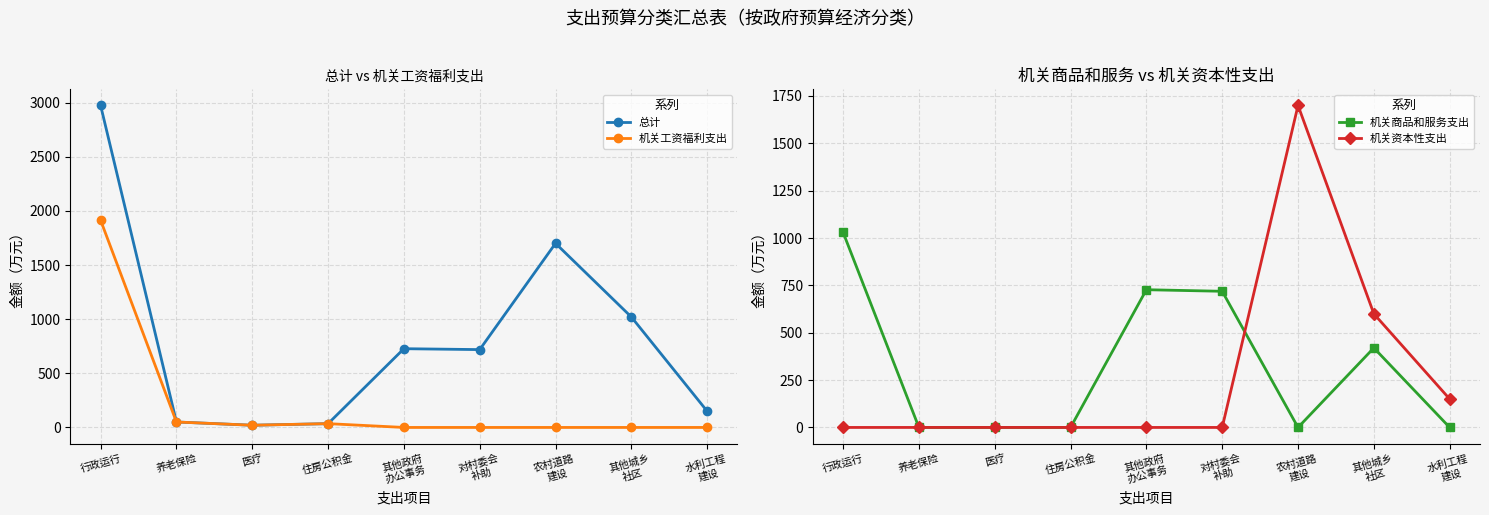

At which category does 机关商品和服务支出 reach its first local valley?

农村道路
建设